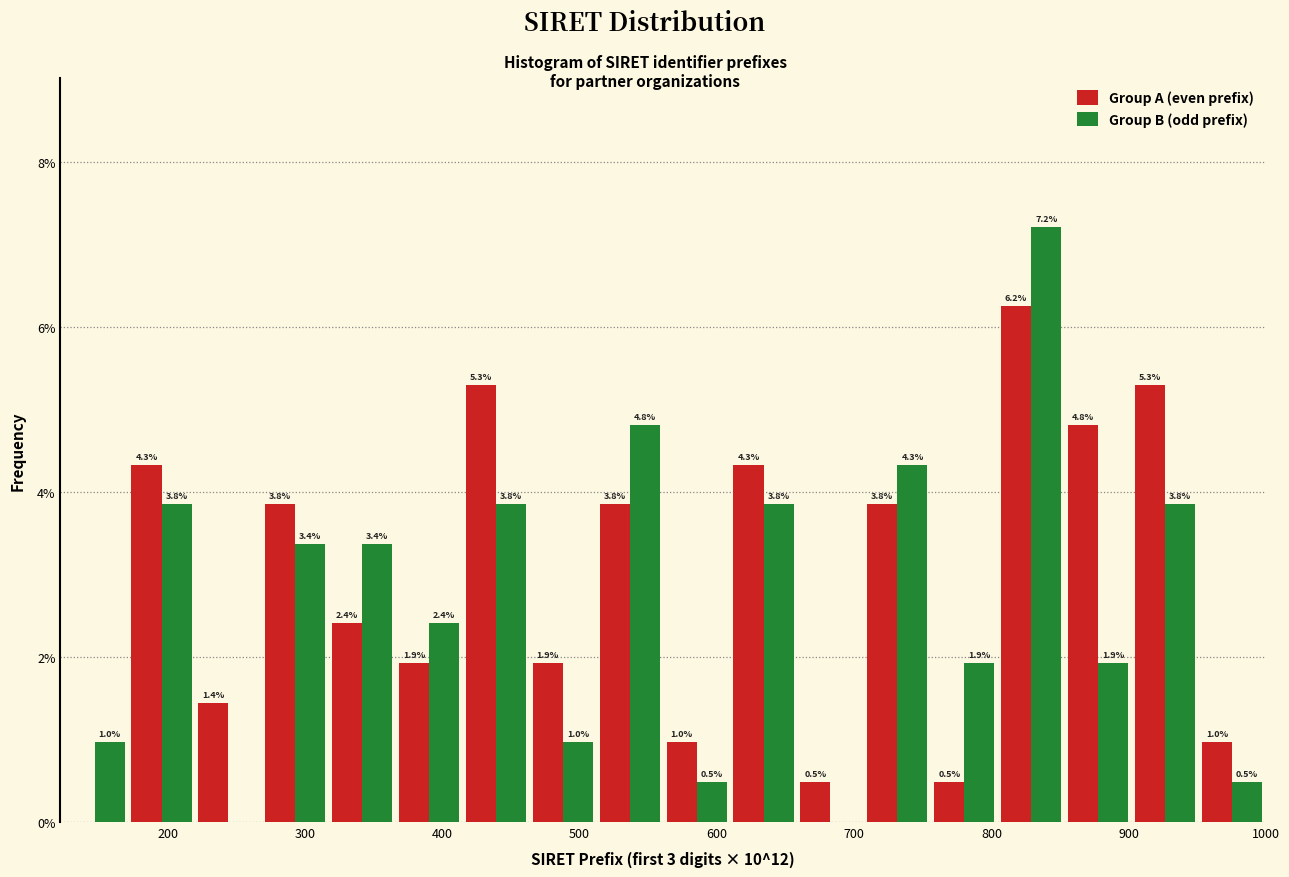

In the Group B (odd prefix) series, which range on the x-axis has the tallest bar?

800 to 850